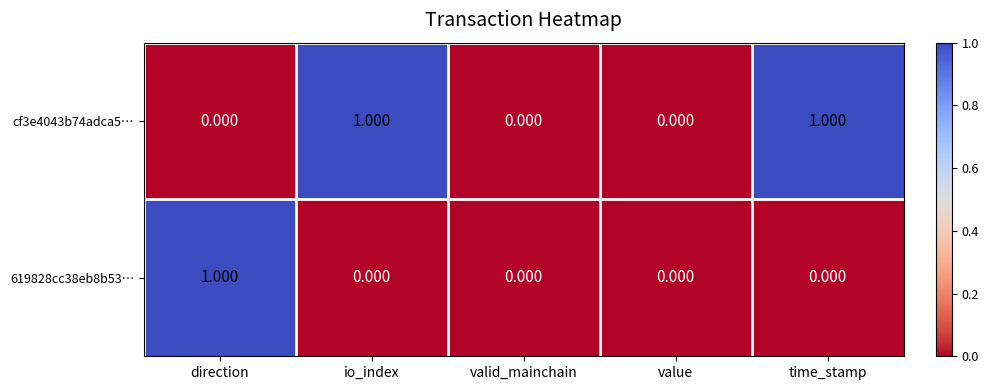

Is the value of 619828cc38eb8b53… at direction greater than the value of cf3e4043b74adca5… at value?

Yes